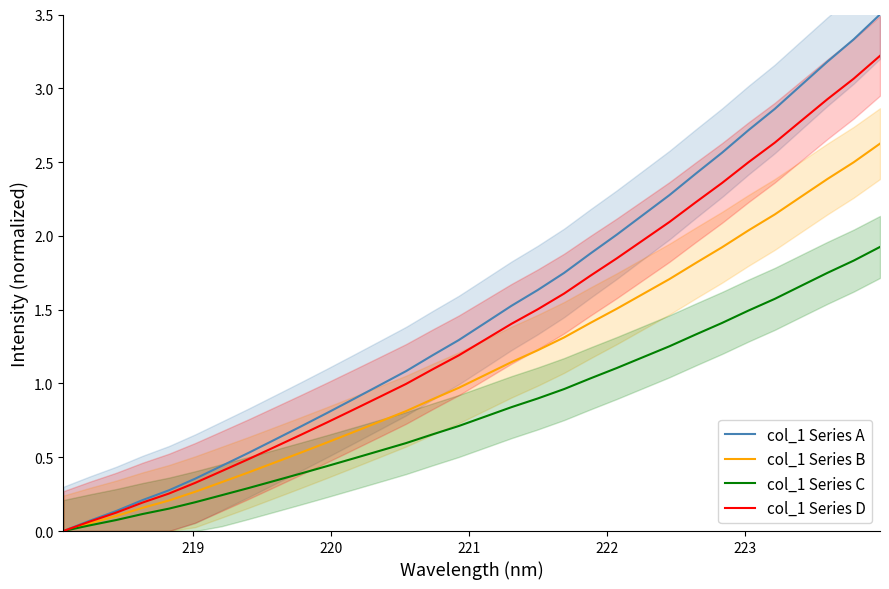

What is the highest value of the col_1 Series A series?

3.5